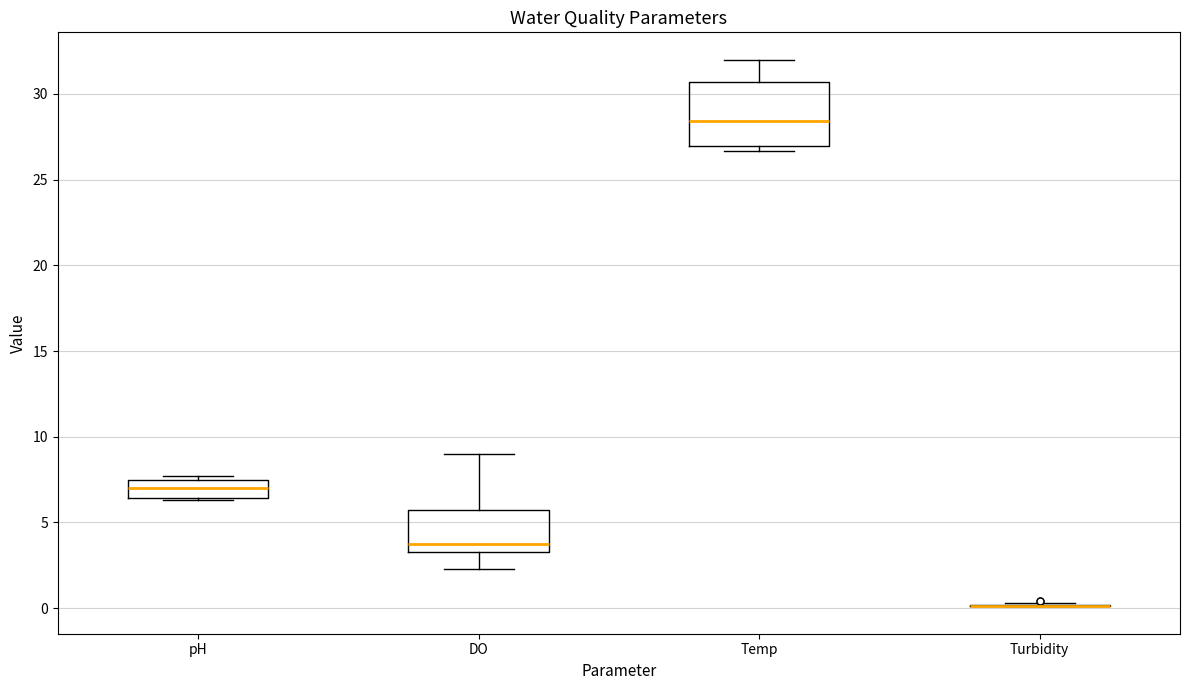

Which box is the tallest, from its lower edge to its upper edge?

Temp